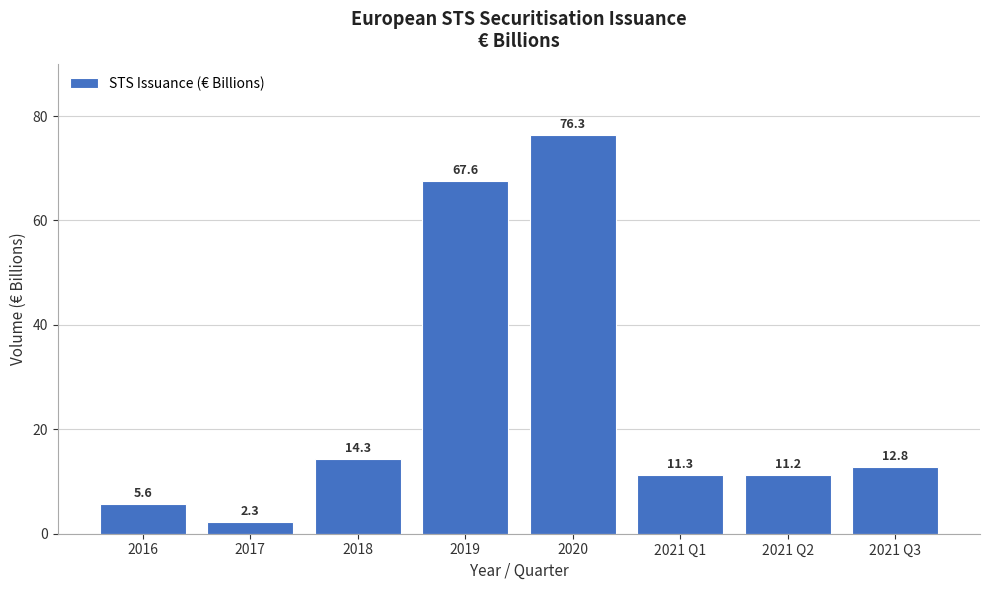

Reading left to right, list all the values displayed in this chart.

2016=5.6	2017=2.3	2018=14.3	2019=67.6	2020=76.3	2021 Q1=11.3	2021 Q2=11.2	2021 Q3=12.8